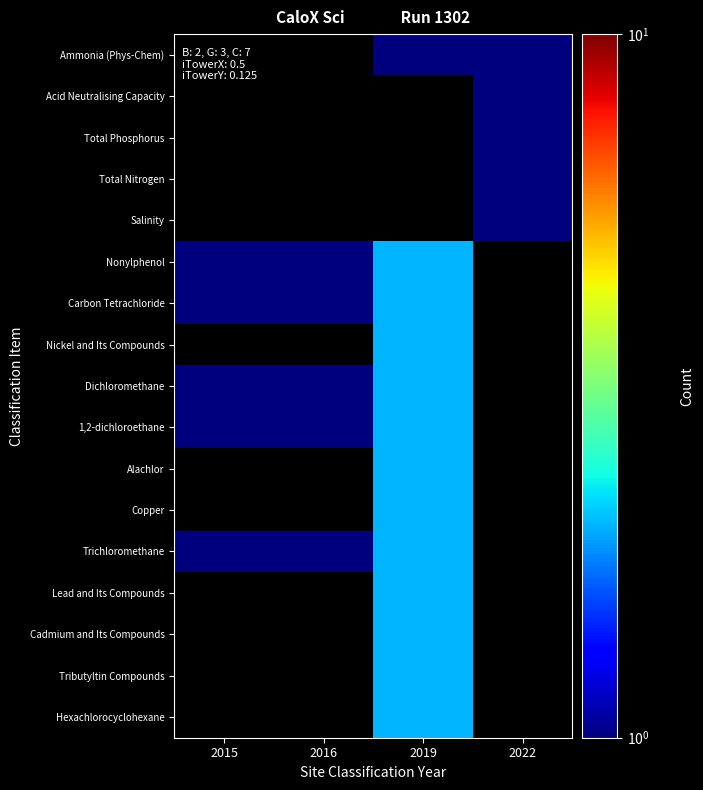

At 2022, list the series in order from largest to smallest.

Ammonia (Phys-Chem), Acid Neutralising Capacity, Total Phosphorus, Total Nitrogen, Salinity, Nonylphenol, Carbon Tetrachloride, Nickel and Its Compounds, Dichloromethane, 1,2-dichloroethane, Alachlor, Copper, Trichloromethane, Lead and Its Compounds, Cadmium and Its Compounds, Tributyltin Compounds, Hexachlorocyclohexane